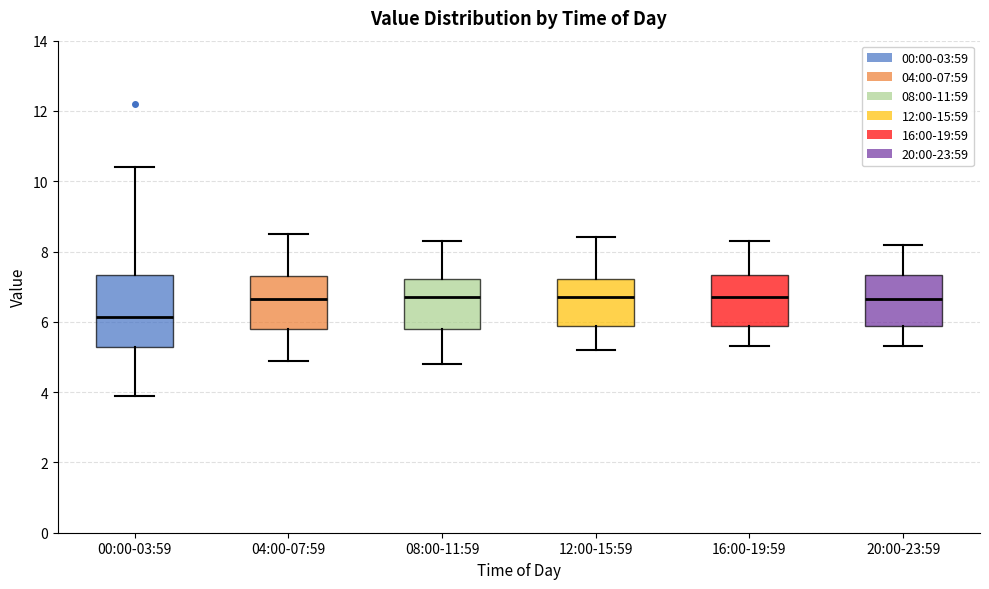

Reading left to right, read every box against the y-axis: the position of its median line, the range the box covers, and the ends of its whiskers. The values are not printed on the chart, so give them approximately, as read against the axis.

00:00-03:59: median 6.2, box 5.2 to 7.4, whiskers 4.0 to 10.4
04:00-07:59: median 6.6, box 5.8 to 7.4, whiskers 5.0 to 8.6
08:00-11:59: median 6.8, box 5.8 to 7.2, whiskers 4.8 to 8.4
12:00-15:59: median 6.8, box 5.8 to 7.2, whiskers 5.2 to 8.4
16:00-19:59: median 6.8, box 5.8 to 7.4, whiskers 5.4 to 8.4
20:00-23:59: median 6.6, box 5.8 to 7.4, whiskers 5.4 to 8.2